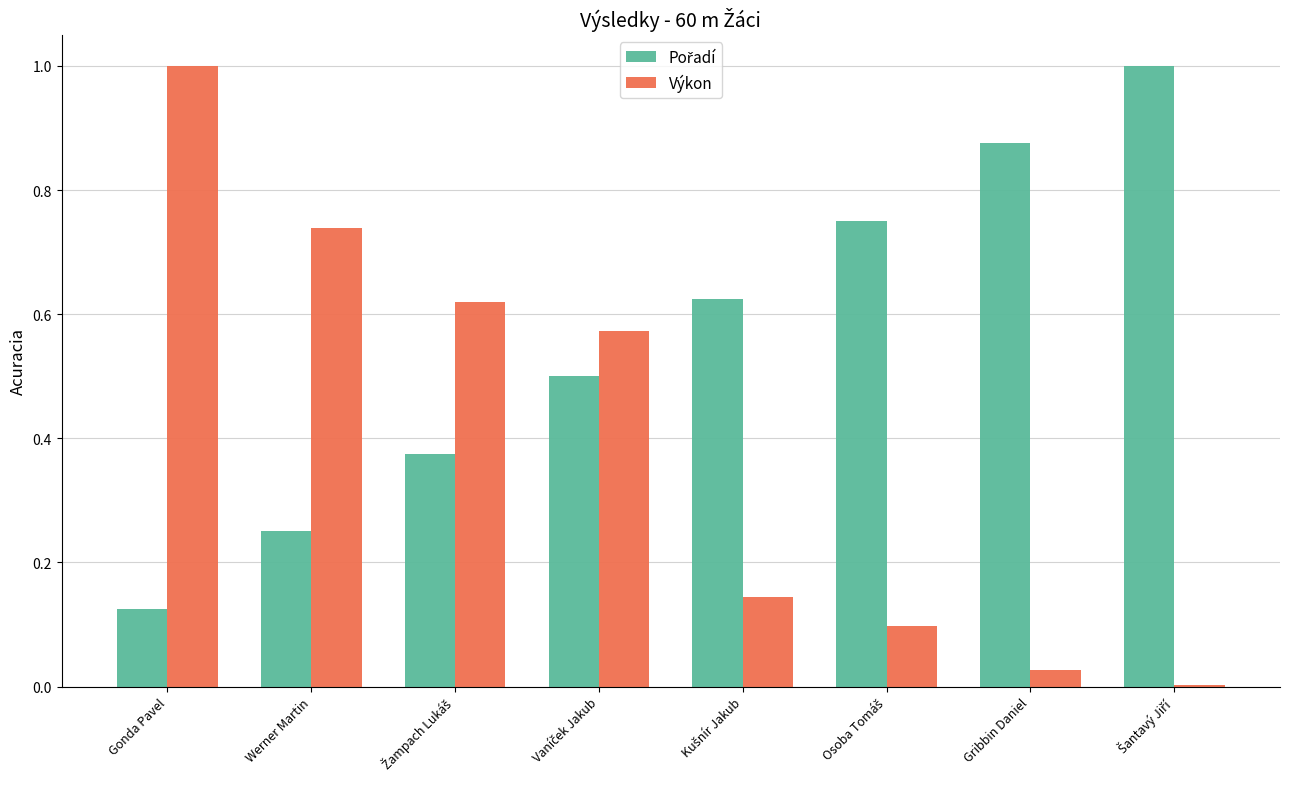

What value does the Výkon series have at Gonda Pavel?

1.0